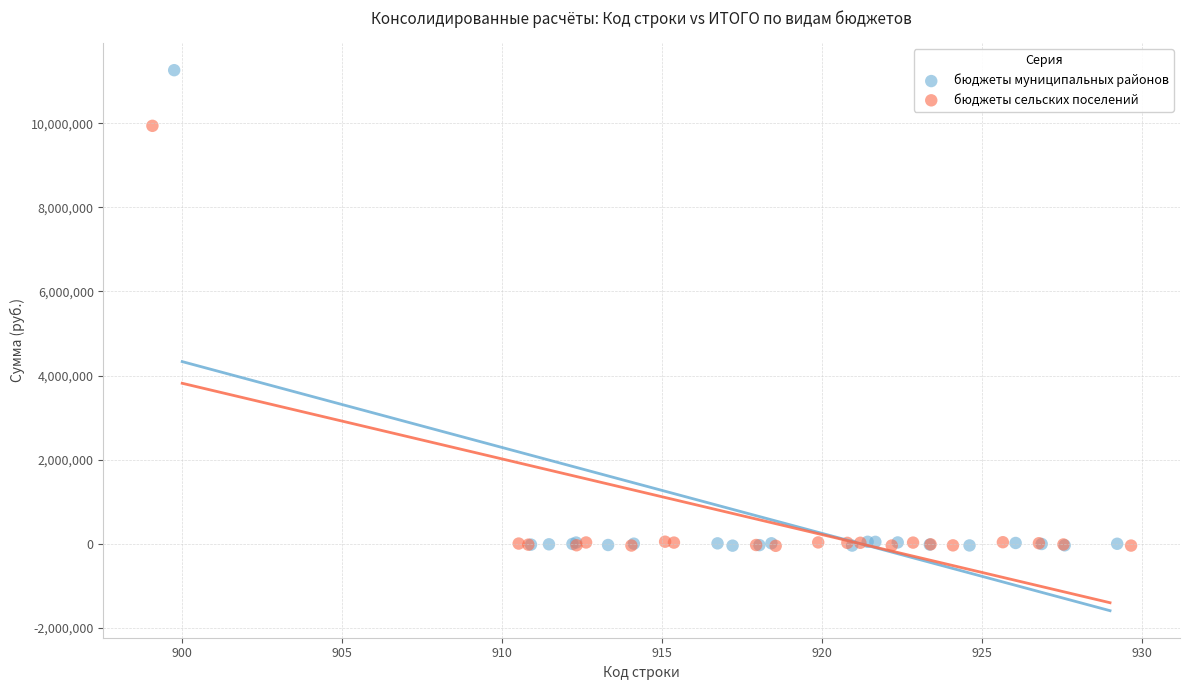

What are all the series names shown in the legend?

бюджеты муниципальных районов, бюджеты сельских поселений